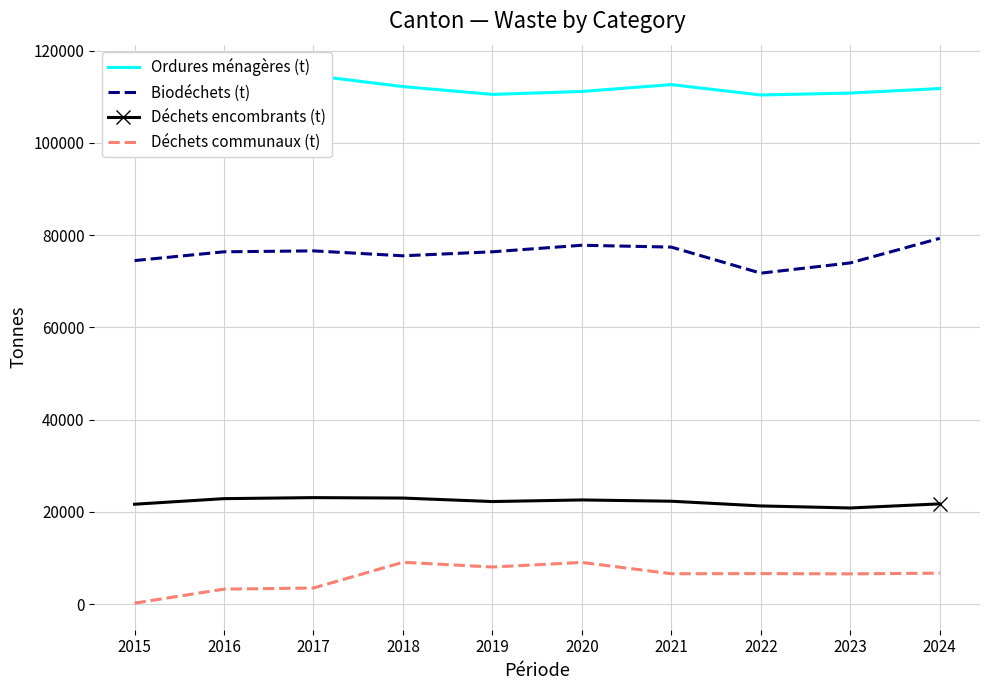

What are all the series names shown in the legend?

Ordures ménagères (t), Biodéchets (t), Déchets encombrants (t), Déchets communaux (t)